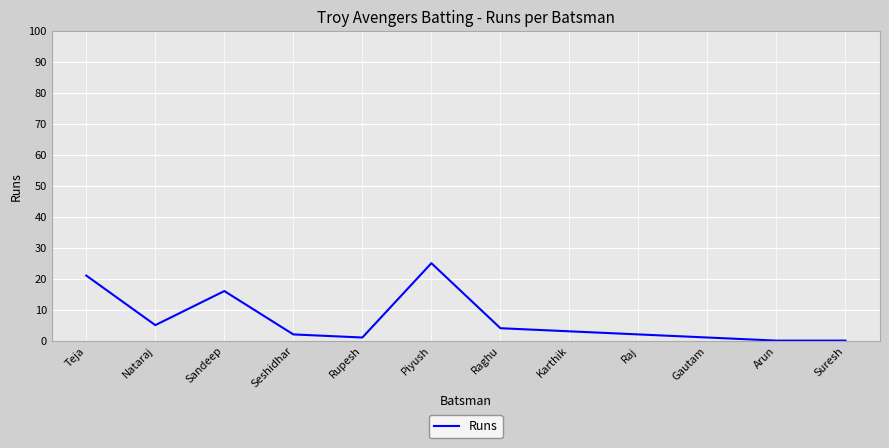

Where is the first local minimum?

Nataraj